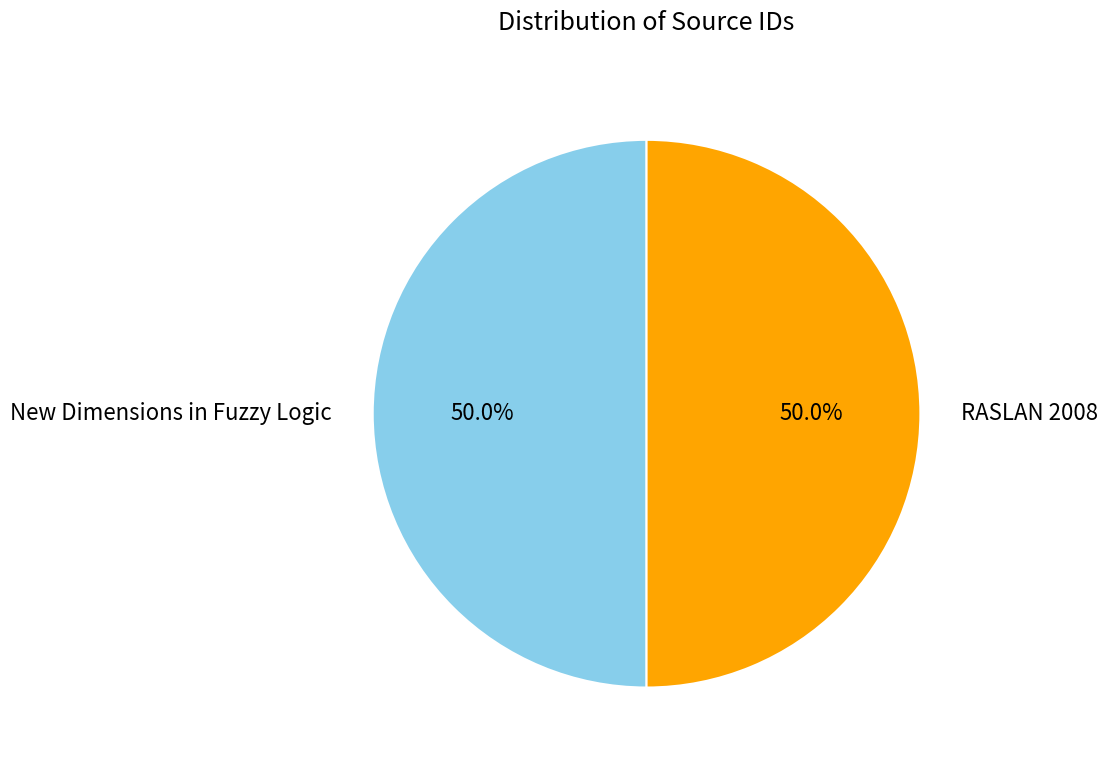

What percentage is the New Dimensions in Fuzzy Logic slice, to the nearest percent?

50%